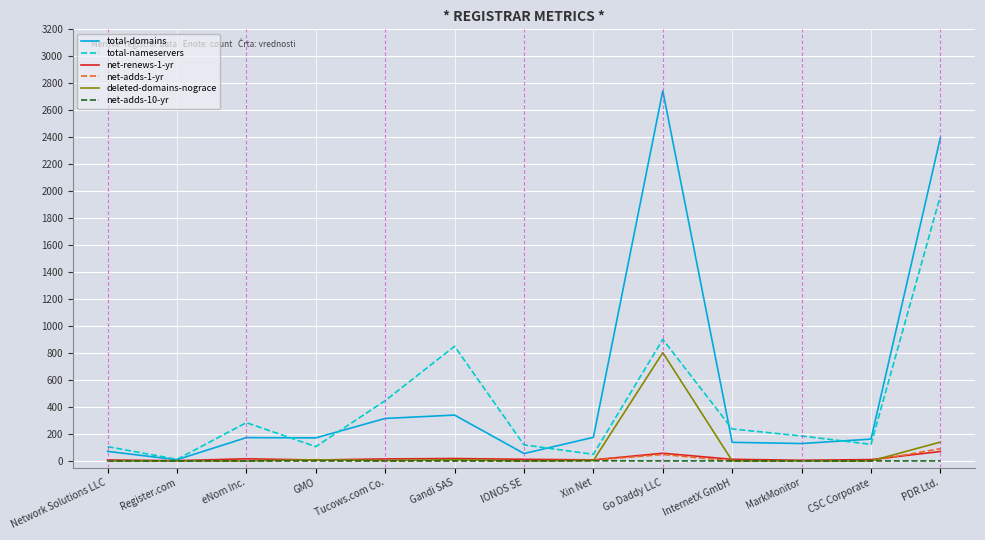

True or false: deleted-domains-nograce has a value of 9 at Gandi SAS.

True